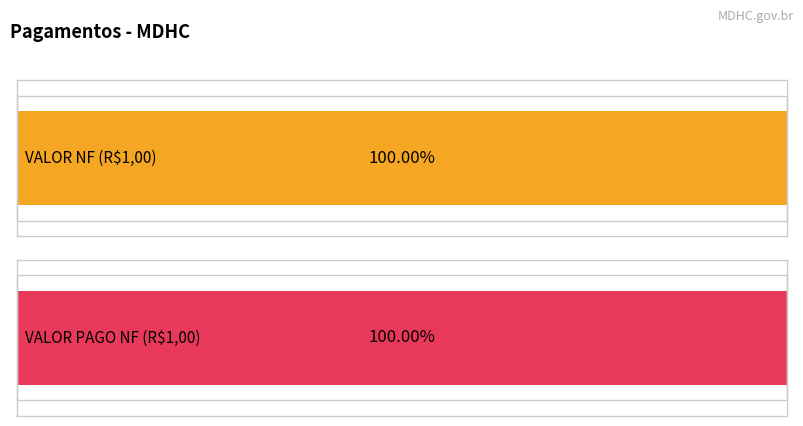

Which series has the widest spread of values?

VALOR NF (R$1,00)